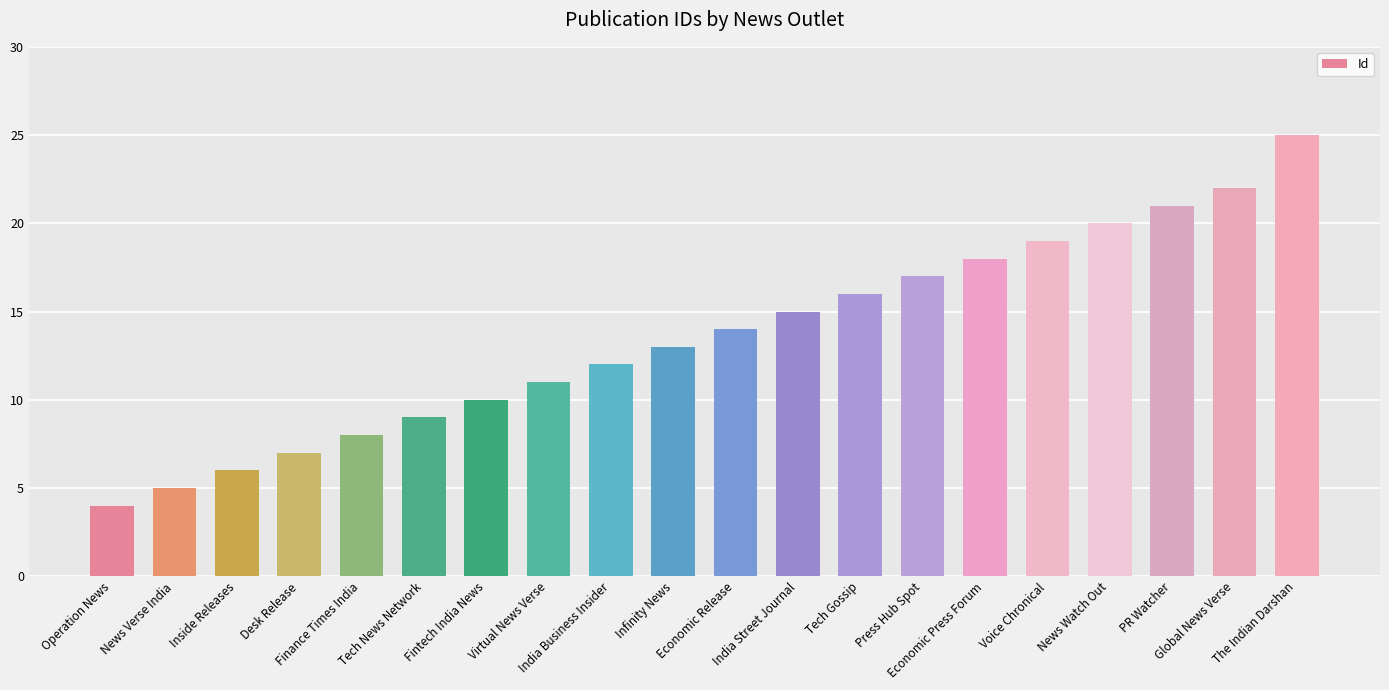

Between India Street Journal and Inside Releases, which is larger?

India Street Journal